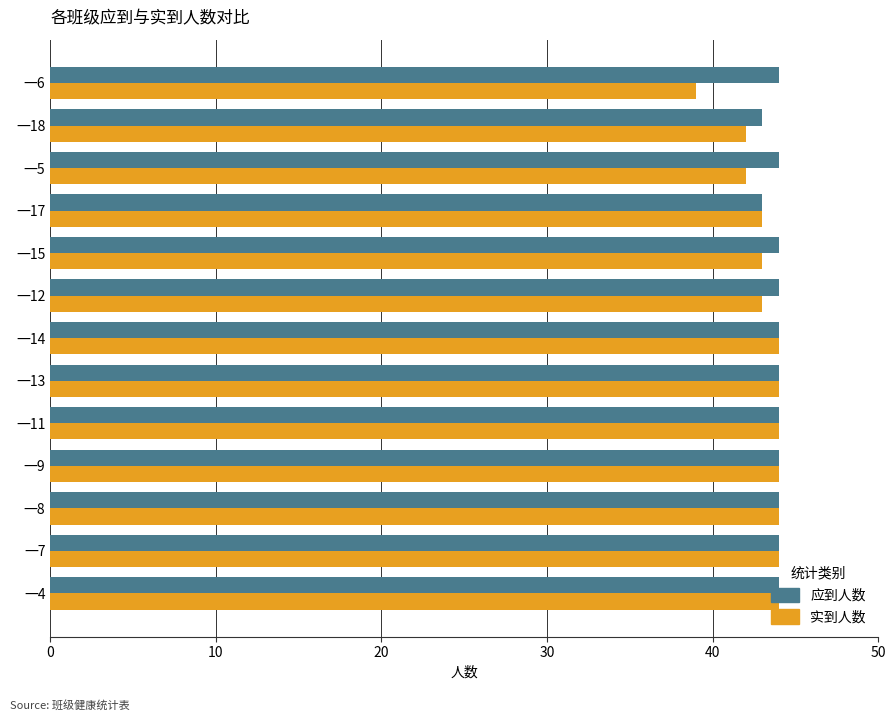

True or false: 实到人数 has a value of 43 at 一15.

True